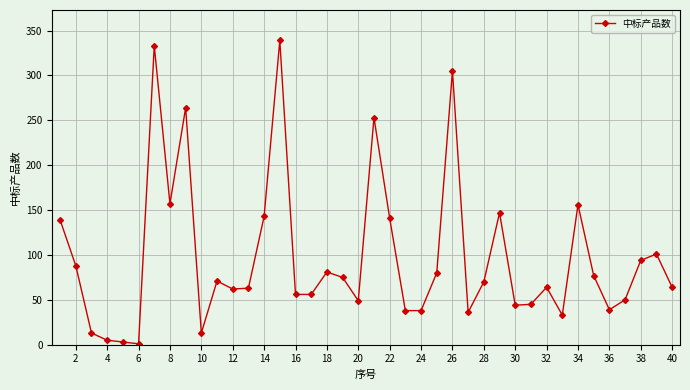

What is the greatest value displayed?

339